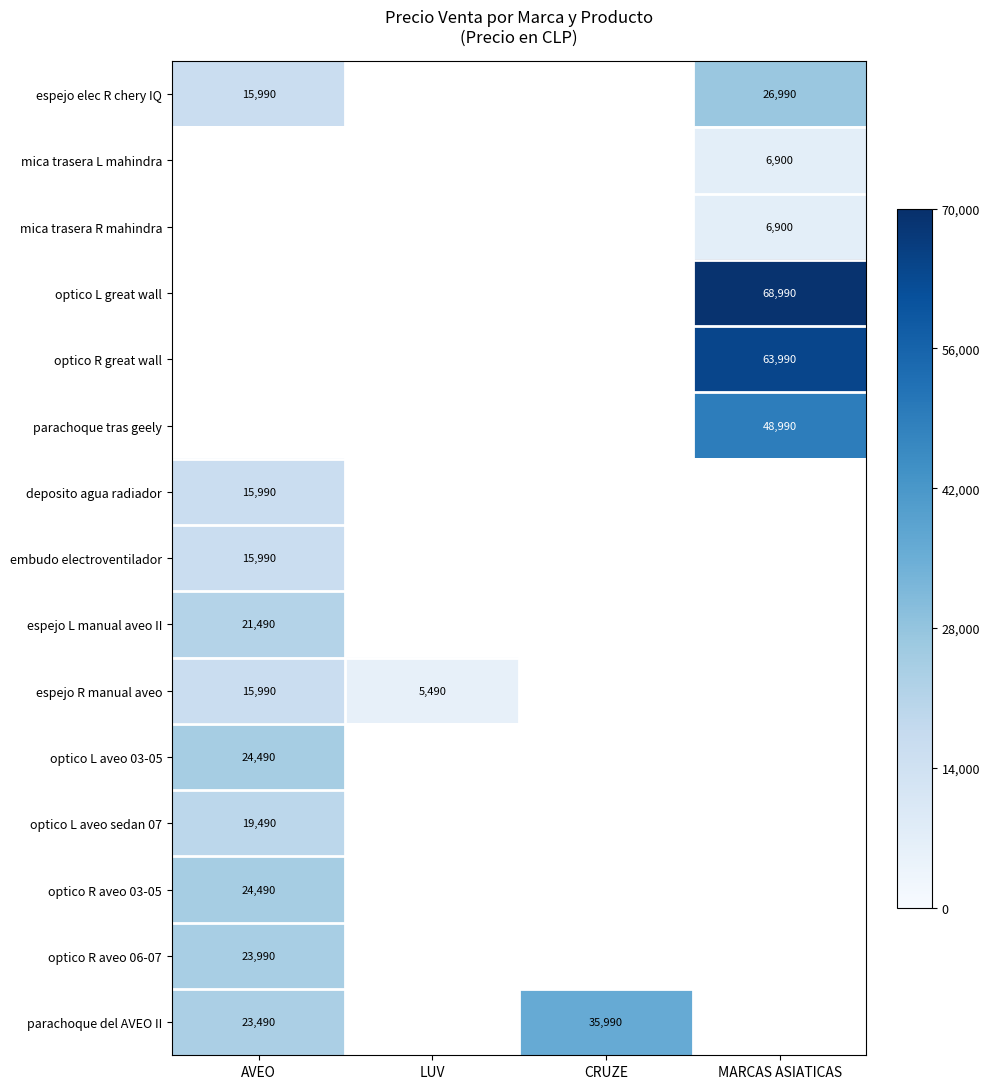

True or false: espejo R manual aveo has a value of 3823 at LUV.

False